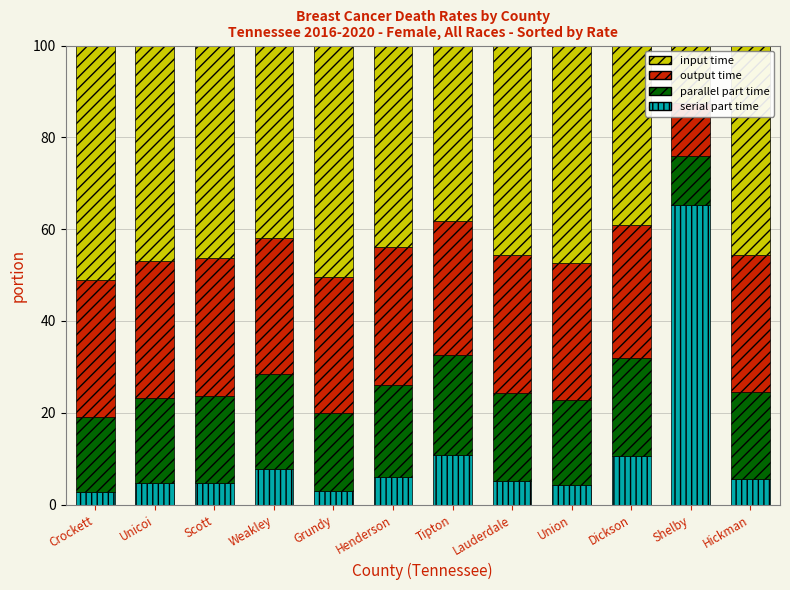

How many series are shown in this chart?

4